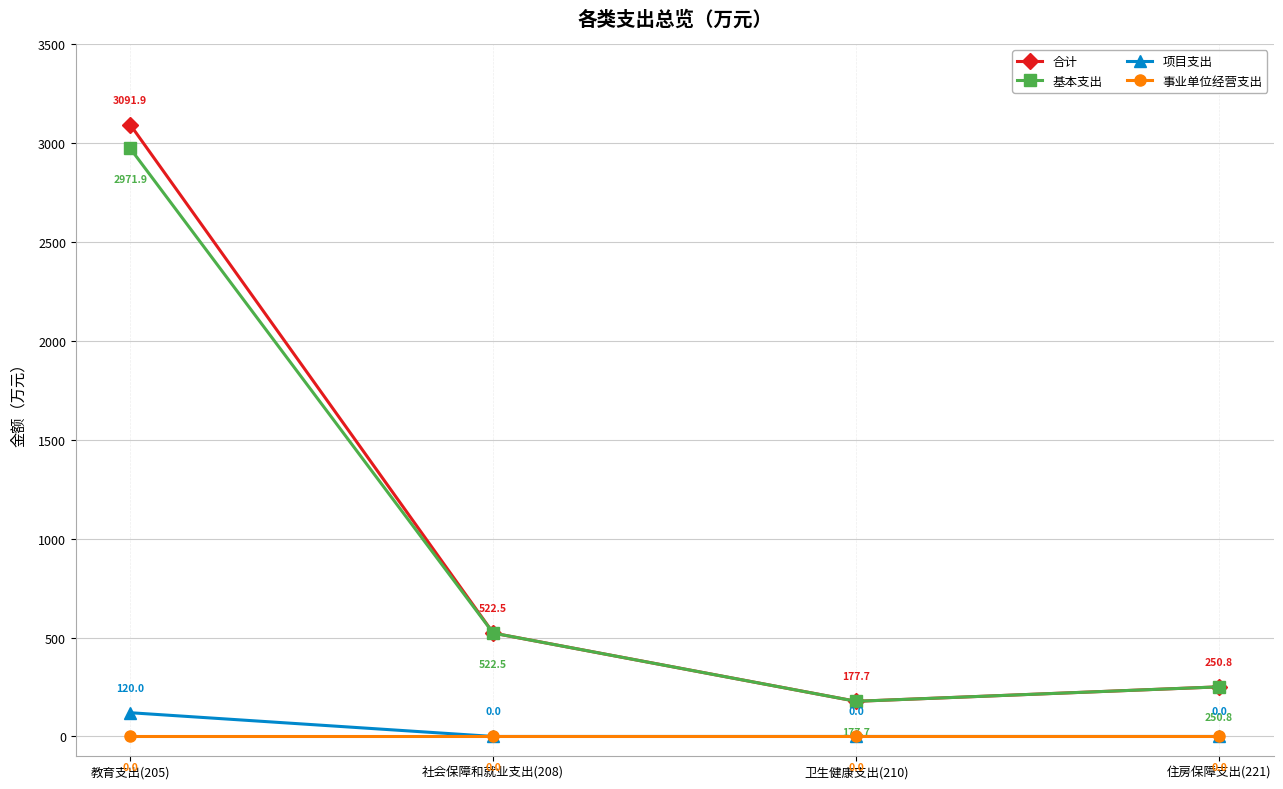

What is the spread (max minus min) of values at 社会保障和就业支出(208)?

522.5